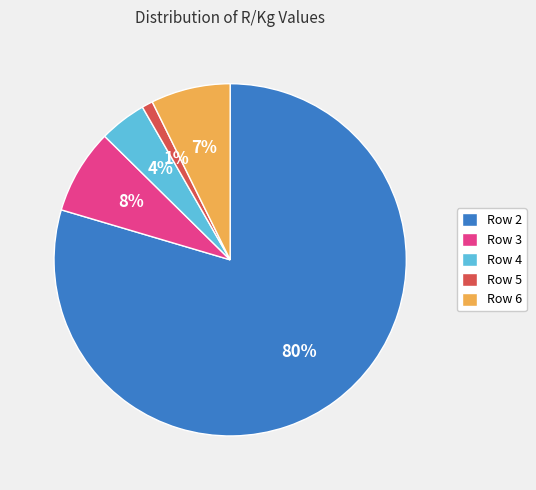

To the nearest percent, what is the combined percentage of Row 3 and Row 5?

9%